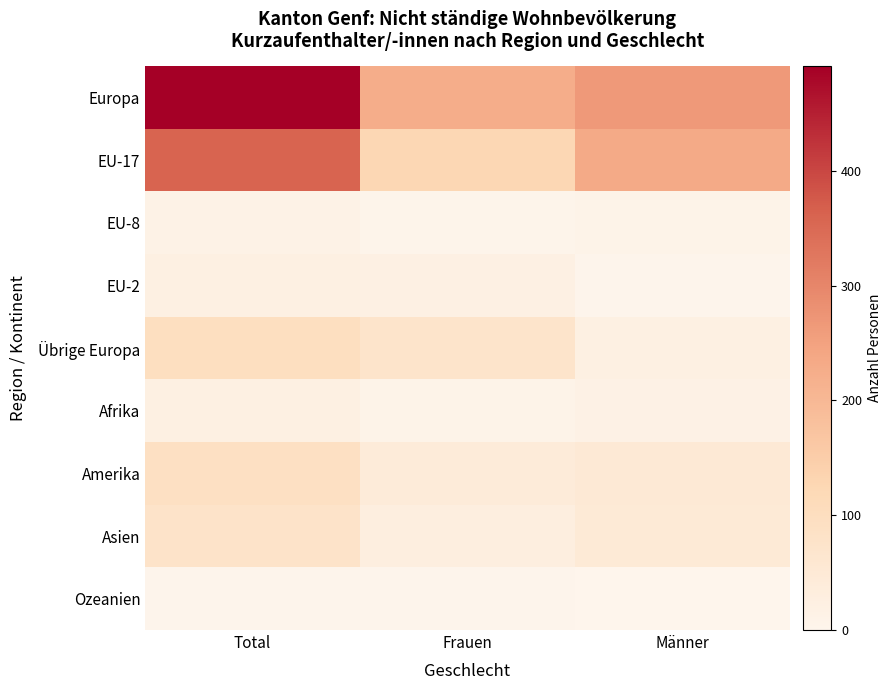

At how many categories does at least one series exceed 17?

3